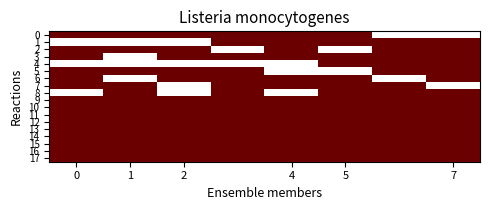

List the series in order of their peak value, highest first.

0, 1, 2, 3, 4, 5, 6, 7, 8, 9, 10, 11, 12, 13, 14, 15, 16, 17